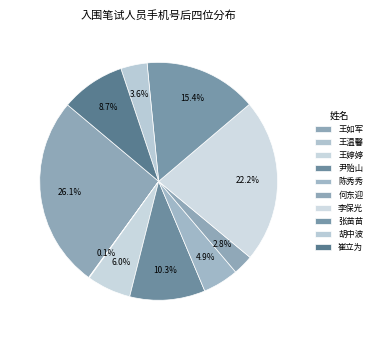

Is there a majority slice in this chart?

No